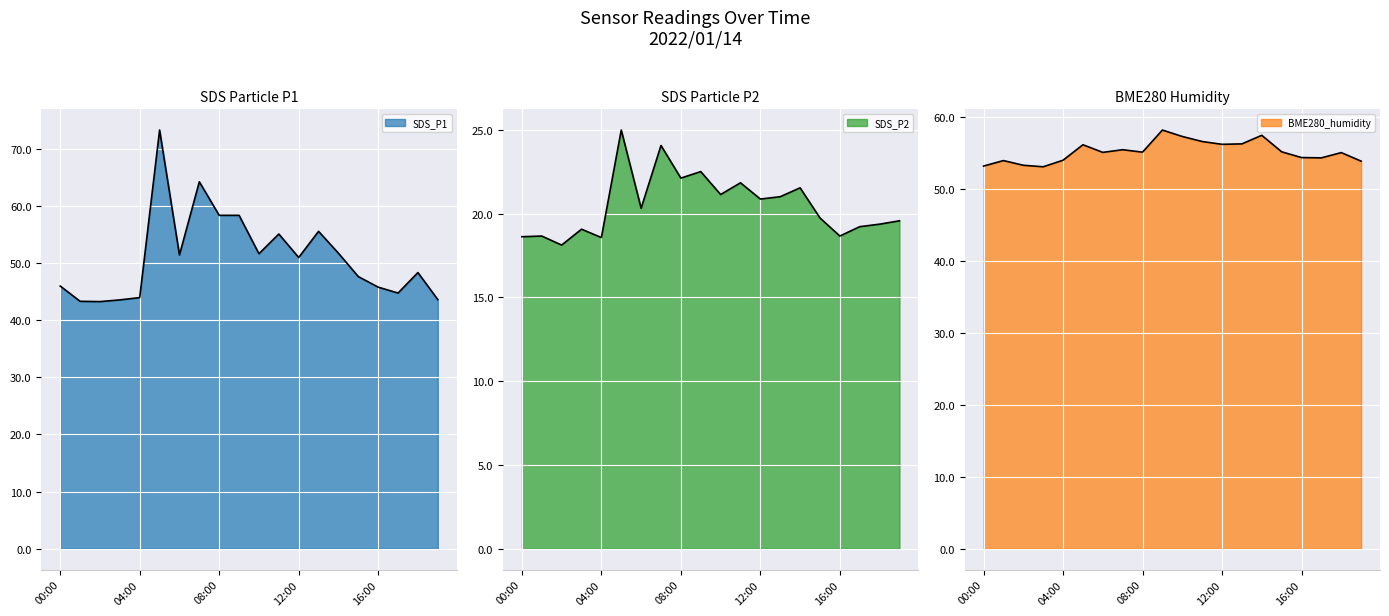

What is the average value of the SDS_P1 series?

51.0